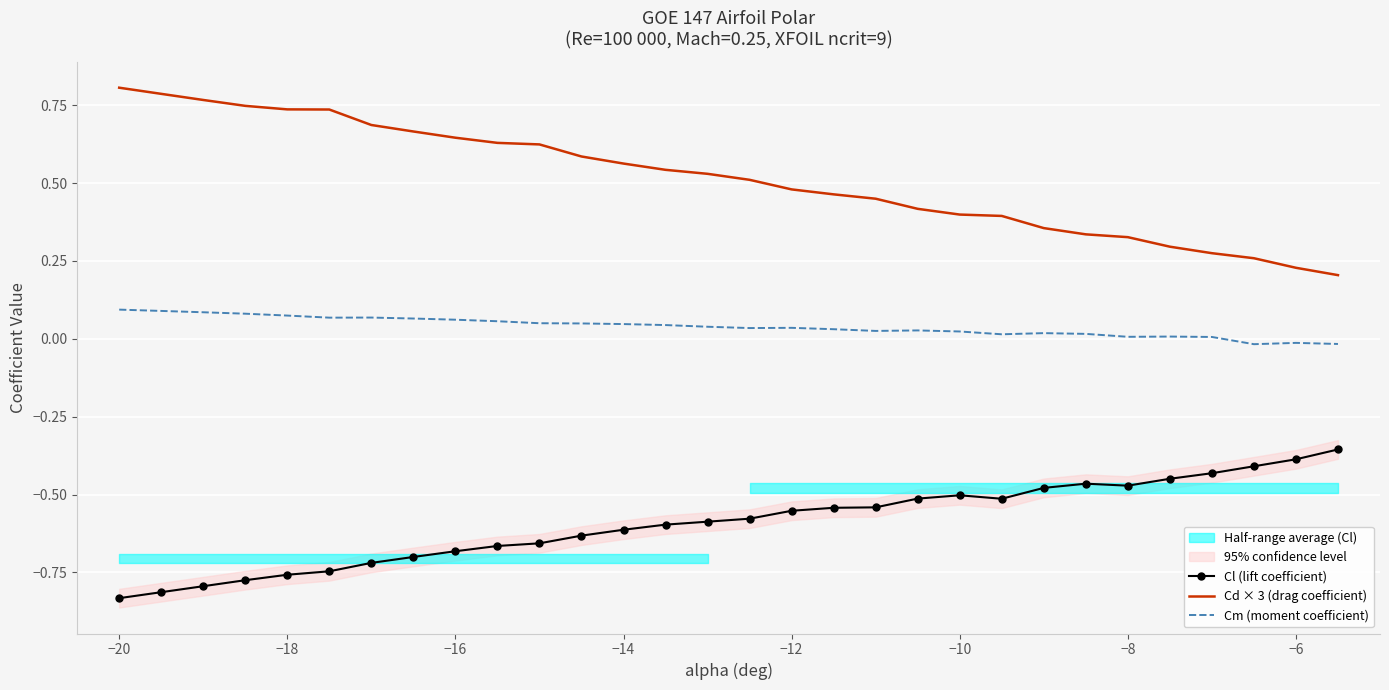

True or false: Cd × 3 (drag coefficient) and Cl (lift coefficient) intersect in this chart.

False